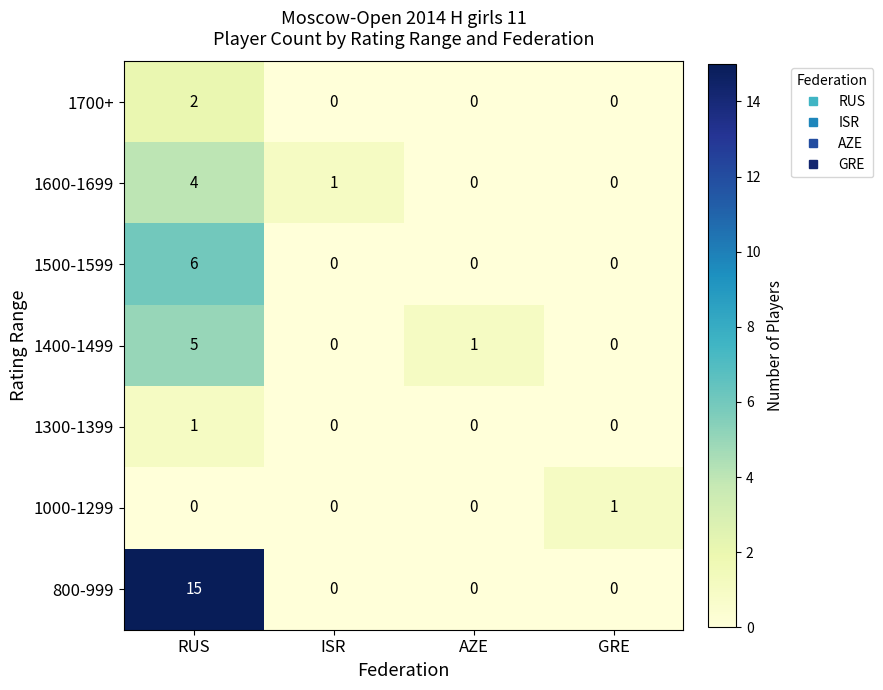

Which series has the largest range (max minus min)?

800-999